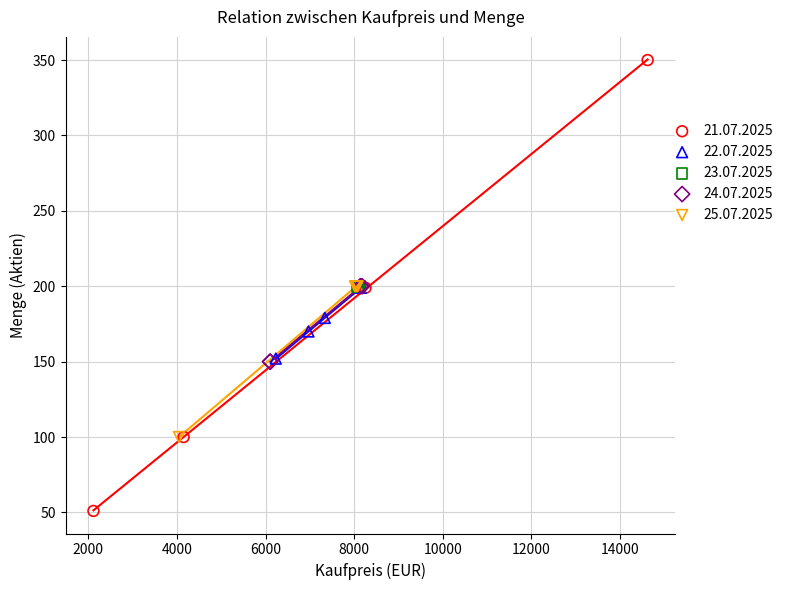

Which series contains the highest Y value?

21.07.2025